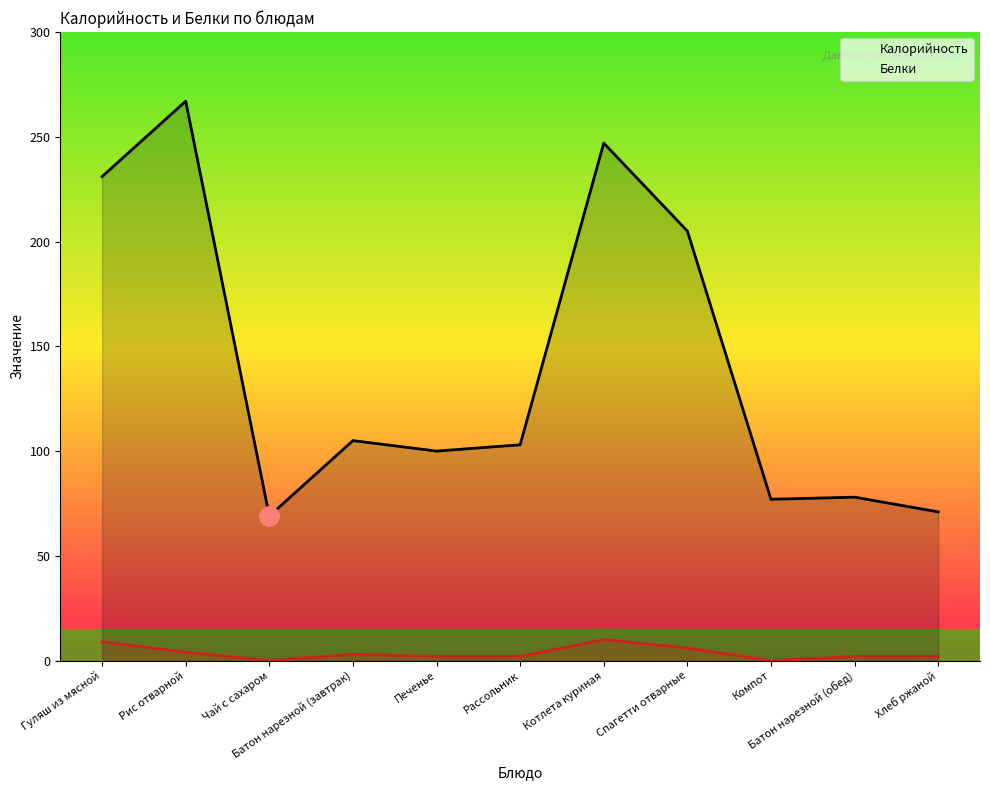

The value of Калорийность at Чай с сахаром is 41. True or false?

False